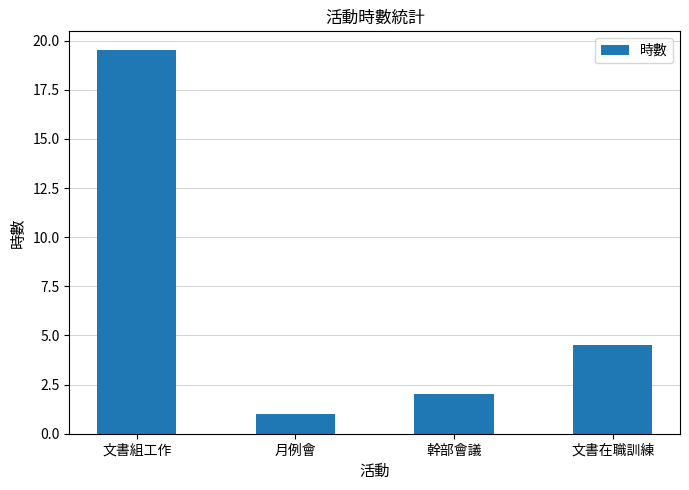

What is the difference between the maximum and minimum values?

18.5